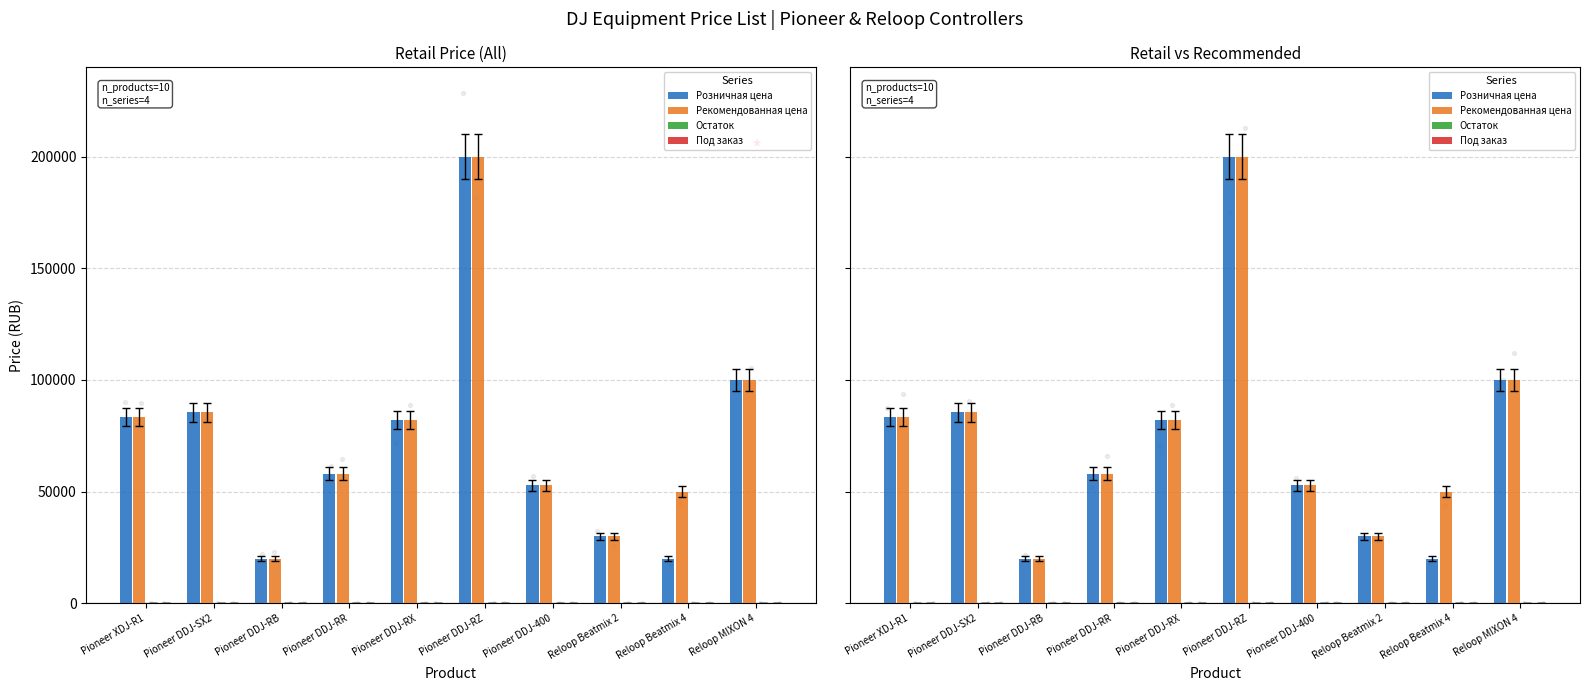

What are all the series names shown in the legend?

Розничная цена, Рекомендованная цена, Остаток, Под заказ